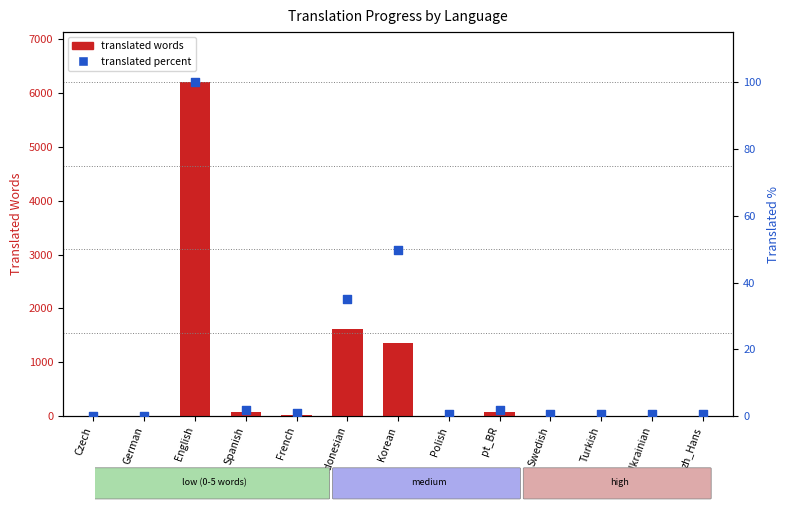

Is the value of translated words at Ukrainian greater than the value of translated percent at Swedish?

Yes